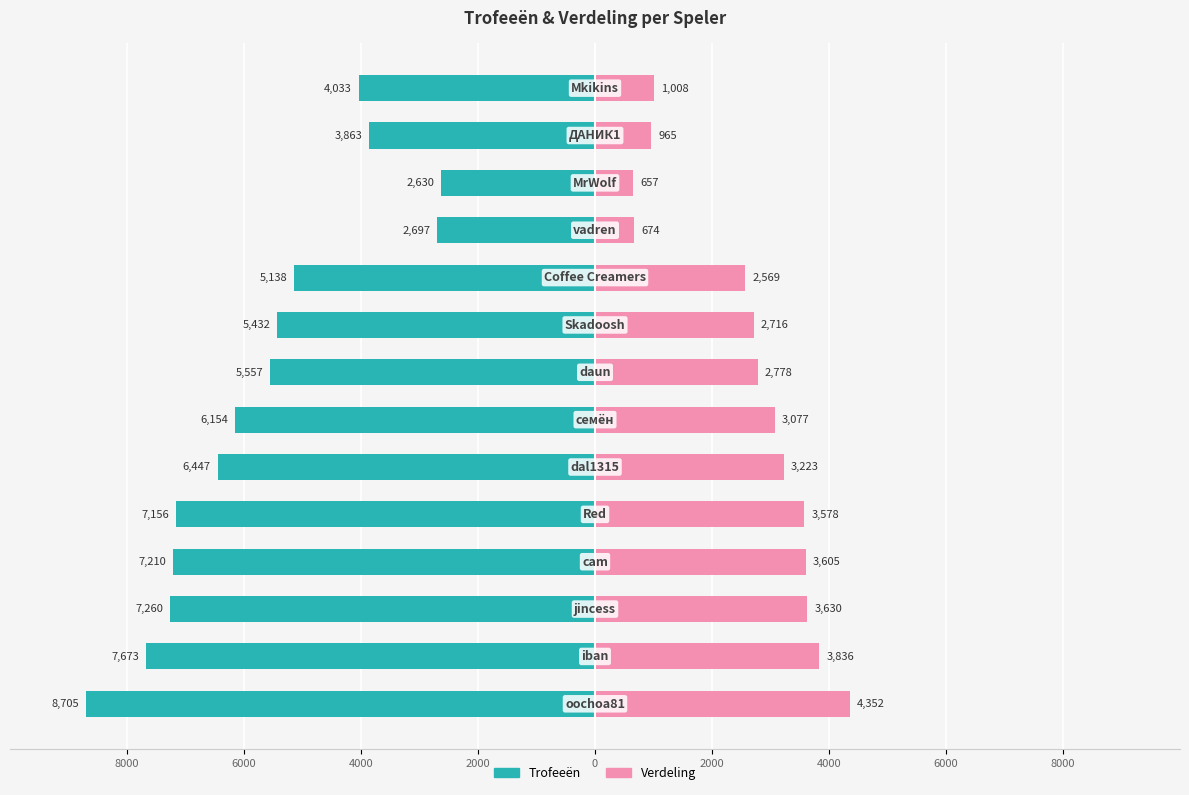

Reading left to right, extract all data points from this chart.

Trofeeën: -8705	-7673	-7260	-7210	-7156	-6447	-6154	-5557	-5432	-5138	-2697	-2630	-3863	-4033
Verdeling: 4352	3836	3630	3605	3578	3223	3077	2778	2716	2569	674	657	965	1008